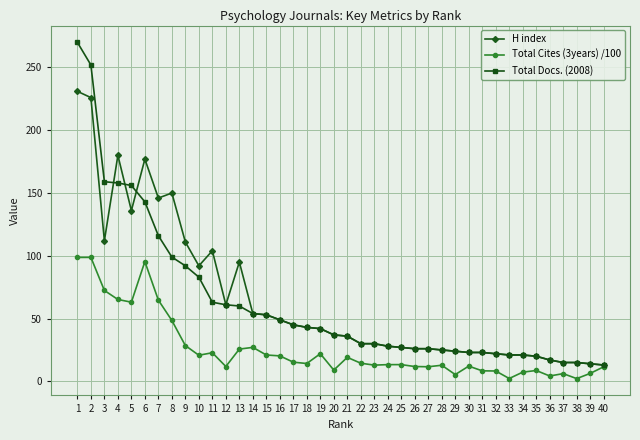

What is the difference between the maximum and second lowest values in the Total Docs. (2008) series?

256.0